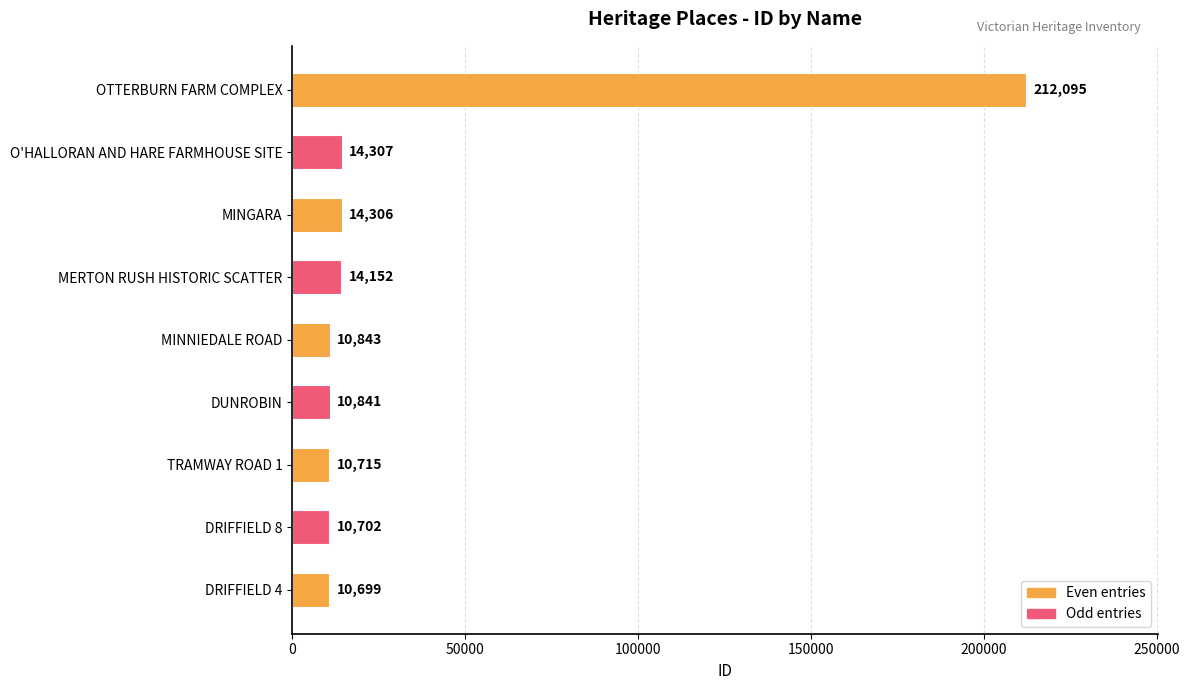

True or false: the data shows 14152 at MERTON RUSH HISTORIC SCATTER.

True